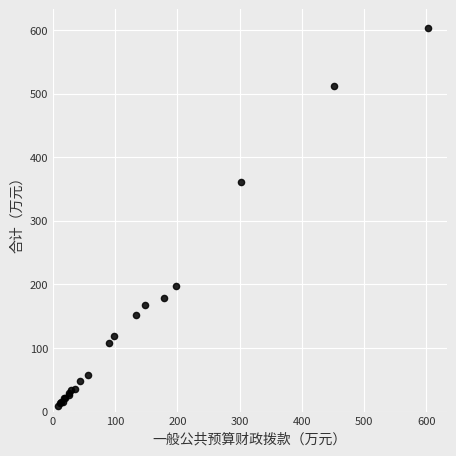

What Y value in the scatter plot is closest to 306?

361.7